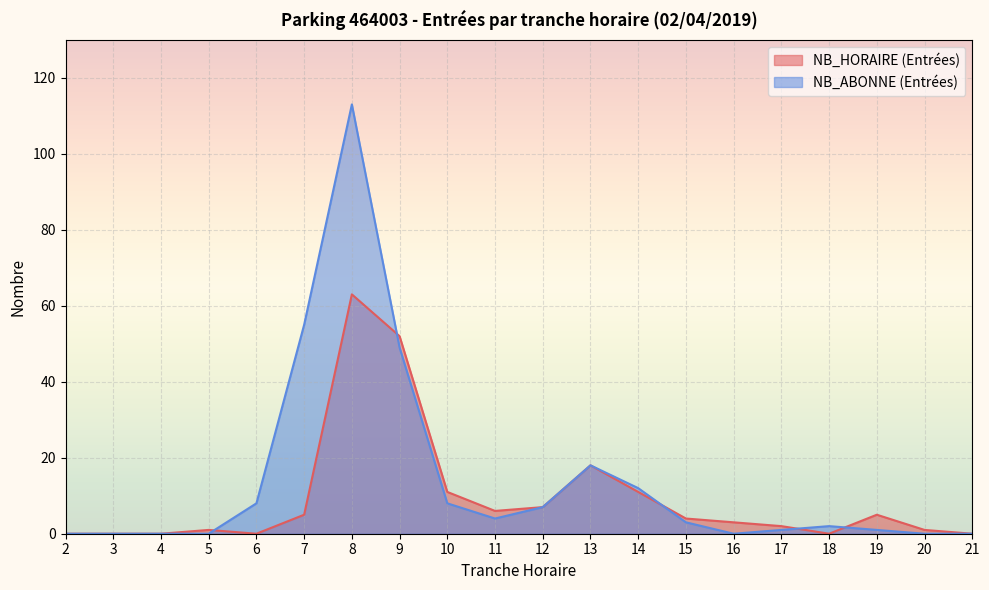

At which label is NB_HORAIRE (Entrées) closest to 31?

13